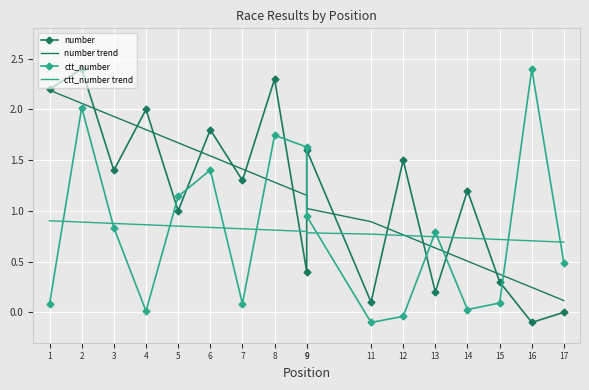

At which category does the chart reach its peak across all series?

2